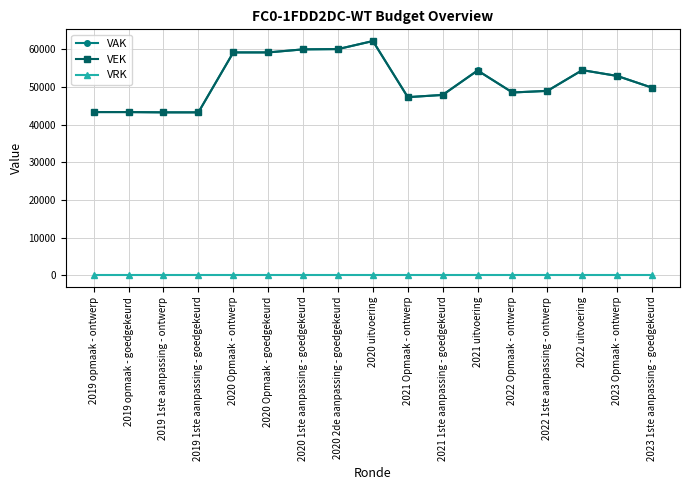

What is the maximum value for VEK?

62161